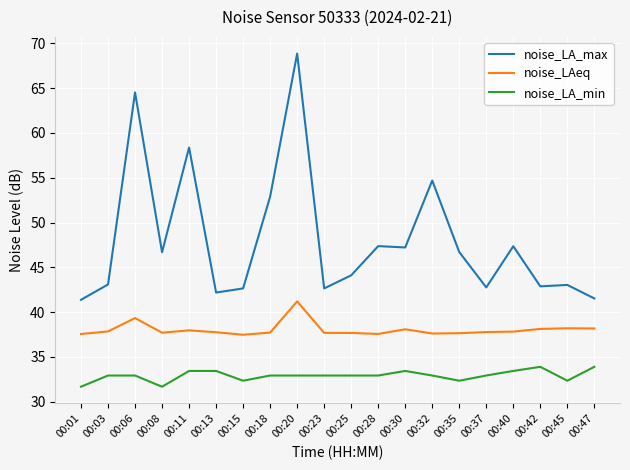

What is the maximum value for noise_LA_min?

33.9